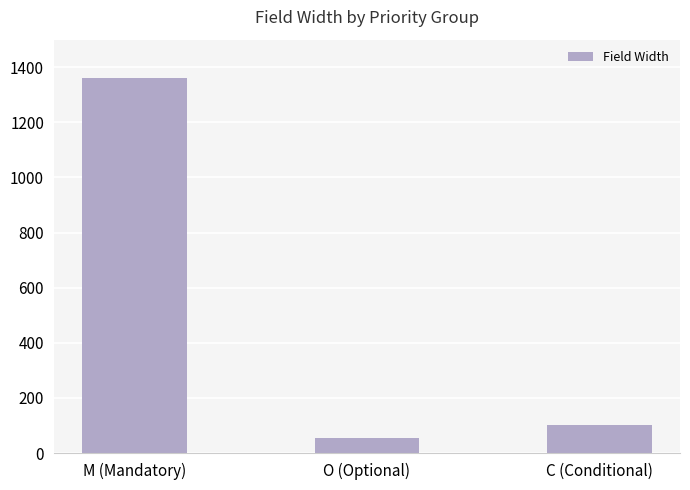

List the labels in order of value, largest first.

M (Mandatory), C (Conditional), O (Optional)